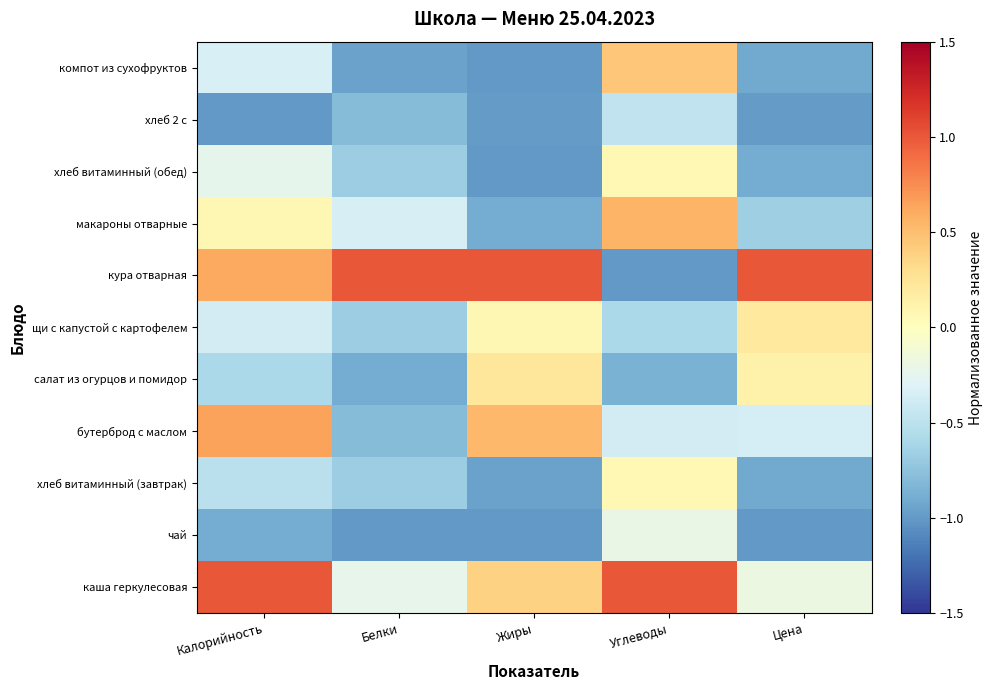

Rank the series at Углеводы from lowest to highest value.

кура отварная, салат из огурцов и помидор, щи с капустой с картофелем, хлеб 2 с, бутерброд с маслом, чай, хлеб витаминный (завтрак), хлеб витаминный (обед), компот из сухофруктов, макароны отварные, каша геркулесовая